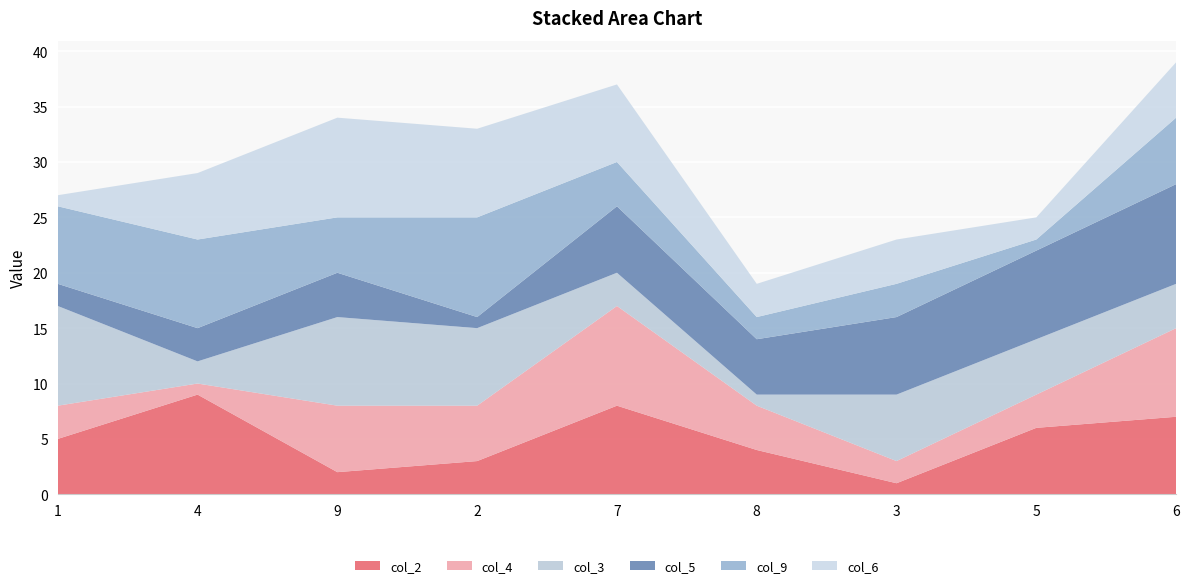

Reading left to right, extract all data points from this chart.

col_2: 1=5	4=9	9=2	2=3	7=8	8=4	3=1	5=6	6=7
col_4: 1=3	4=1	9=6	2=5	7=9	8=4	3=2	5=3	6=8
col_3: 1=9	4=2	9=8	2=7	7=3	8=1	3=6	5=5	6=4
col_5: 1=2	4=3	9=4	2=1	7=6	8=5	3=7	5=8	6=9
col_9: 1=7	4=8	9=5	2=9	7=4	8=2	3=3	5=1	6=6
col_6: 1=1	4=6	9=9	2=8	7=7	8=3	3=4	5=2	6=5